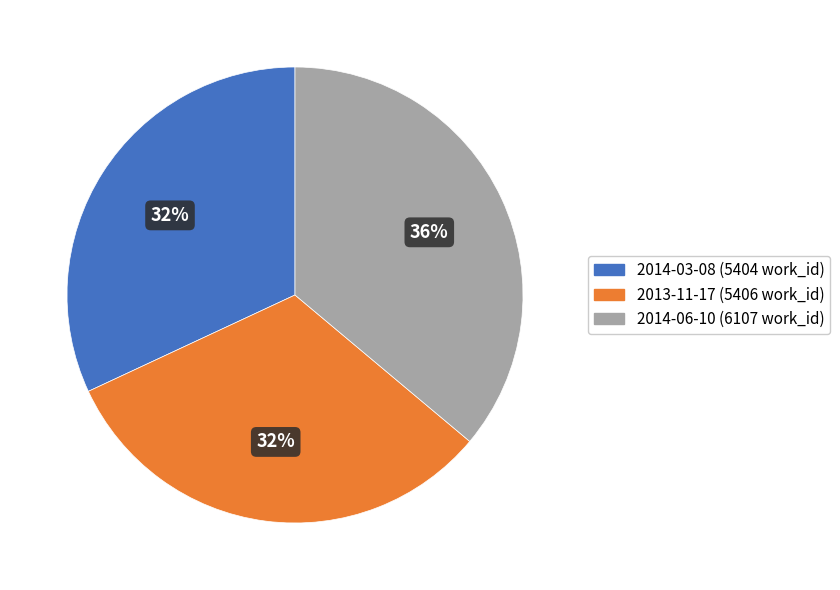

Approximately how many times larger is the value at 2014-03-08 (5404 work_id) compared to 2014-06-10 (6107 work_id)?

0.9